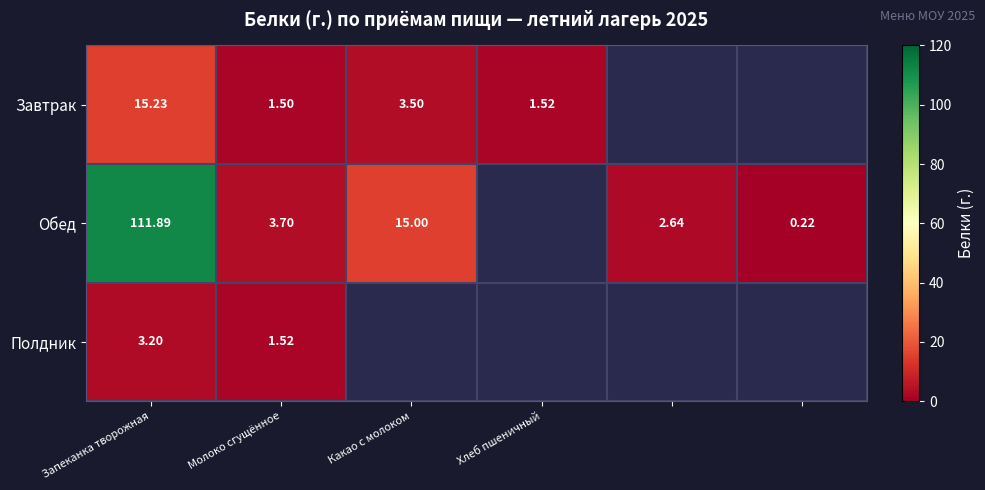

What is the approximate value of Обед at Запеканка творожная?

111.9